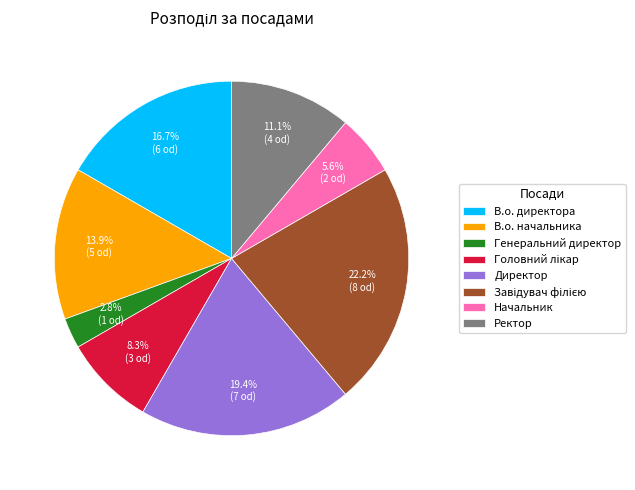

What is the ratio of the value at В.о. директора to the value at Начальник?

3.0